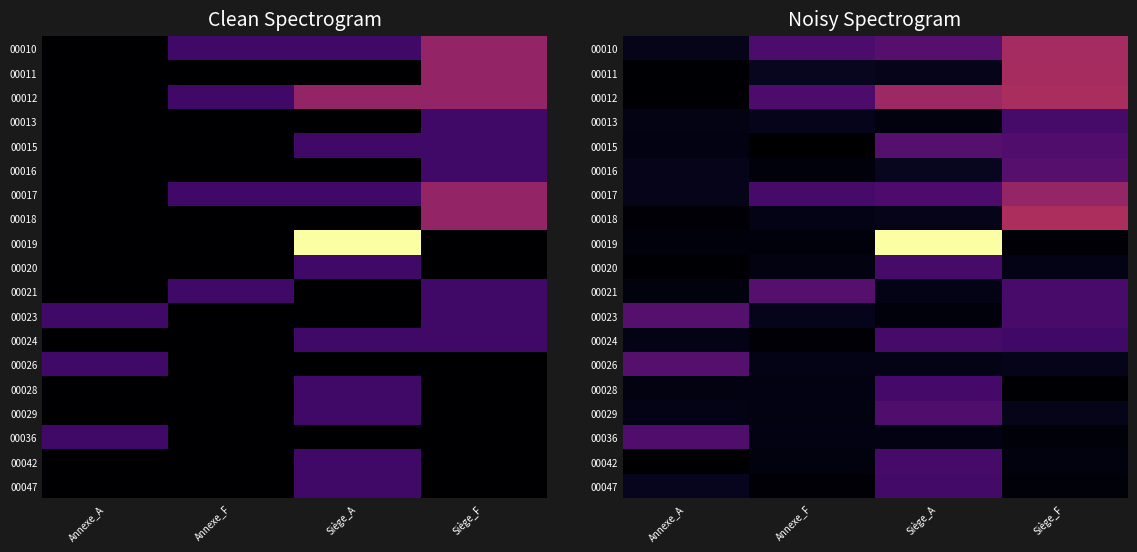

What is the total value across all series at Siège_F?

18.8